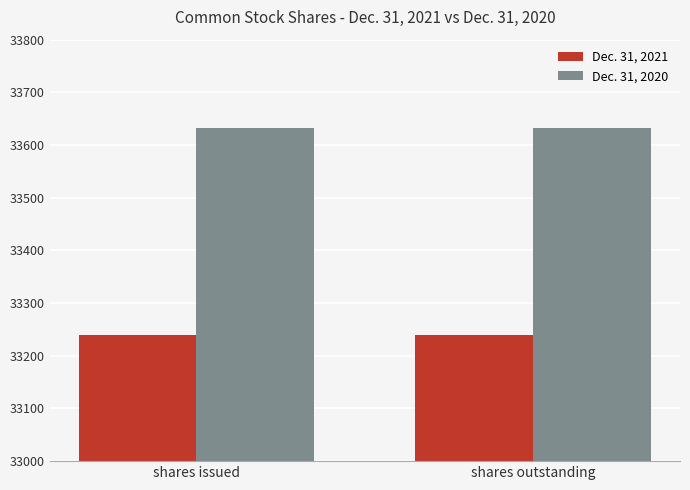

What is the difference between the highest and lowest values at shares issued?

393